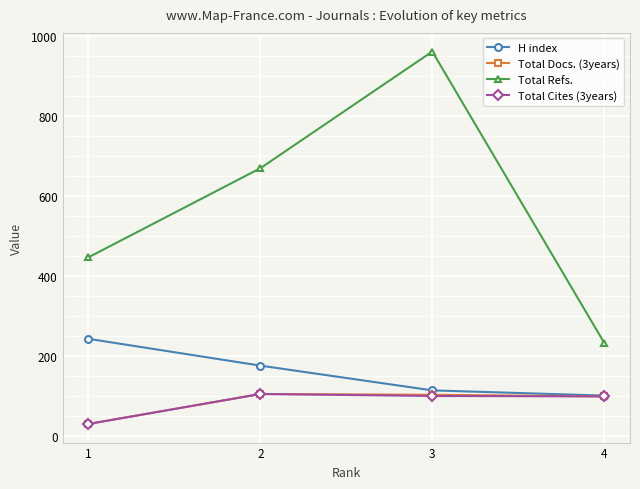

Which series has the largest total across all categories?

Total Refs.